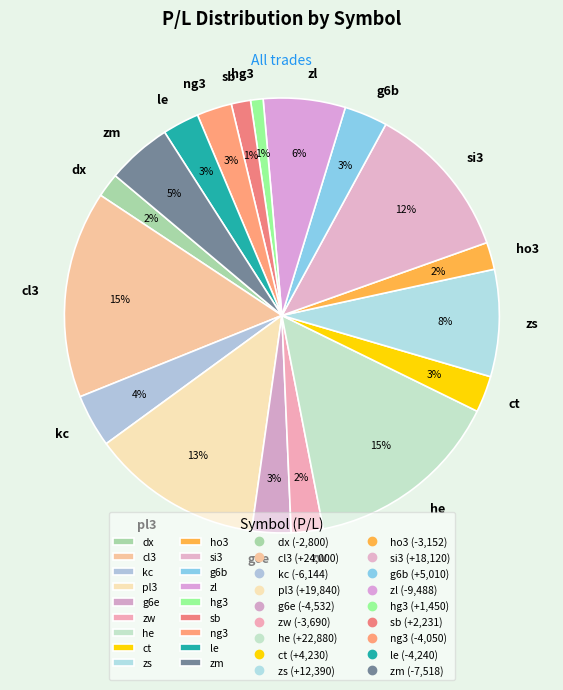

To the nearest percent, what is the combined percentage of hg3 and dx?

3%